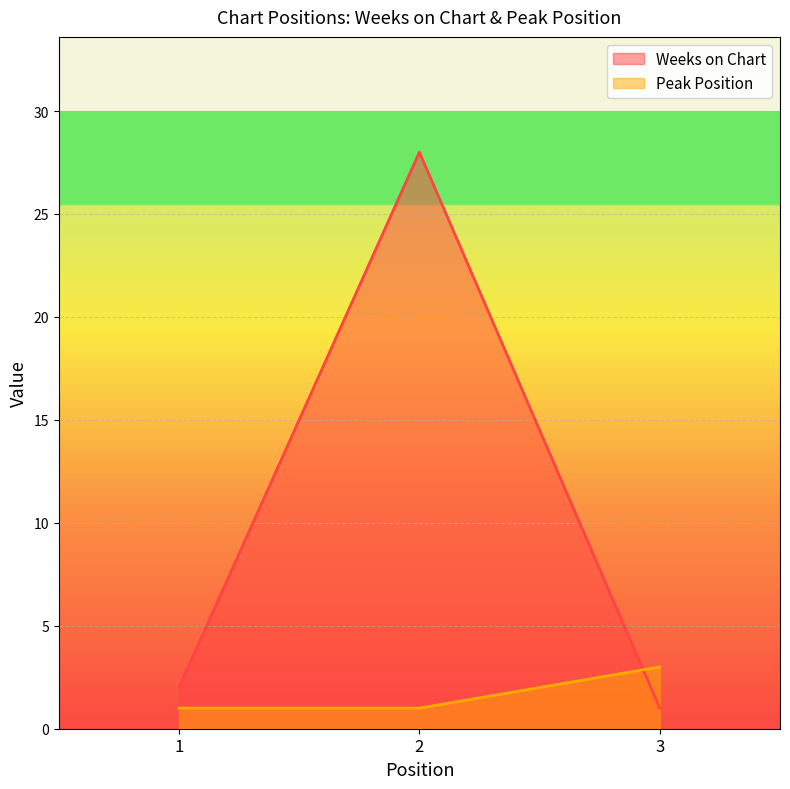

At how many categories does at least one series exceed 26?

1